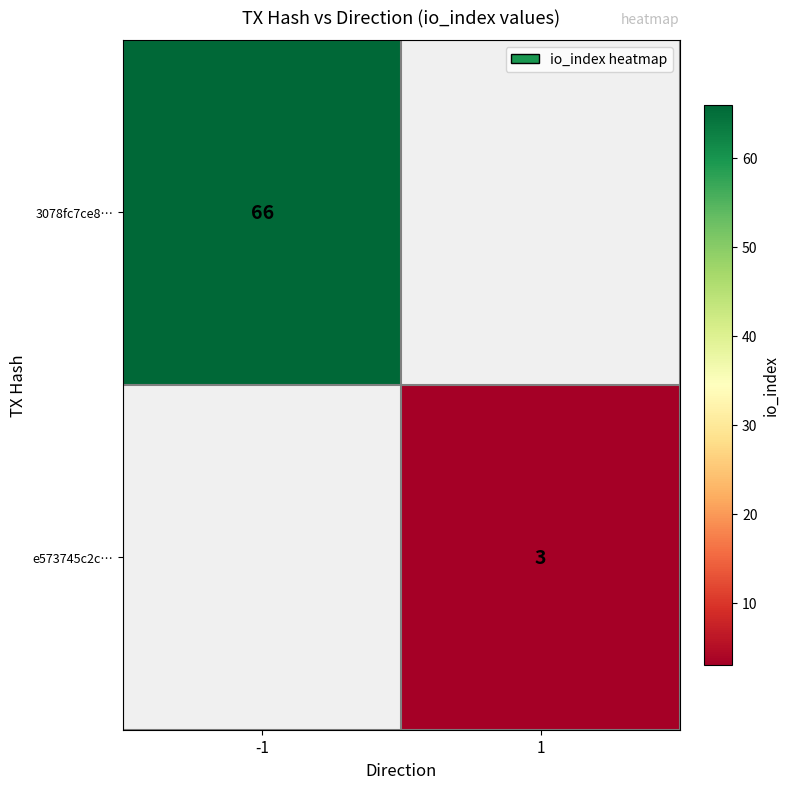

Which has a higher value, 1 or -1?

-1